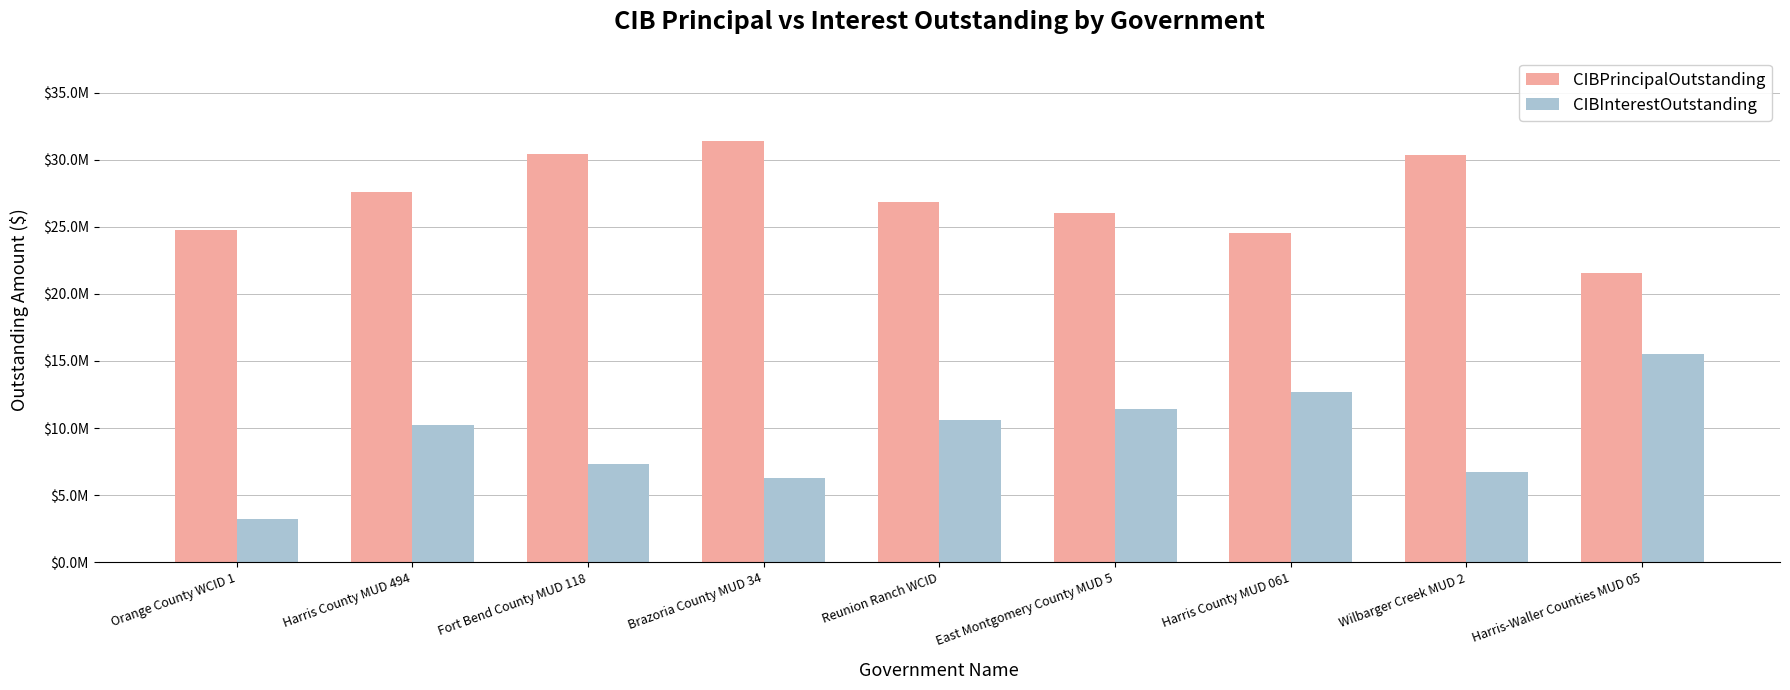

What is the average value of the CIBPrincipalOutstanding series?

27054444.4